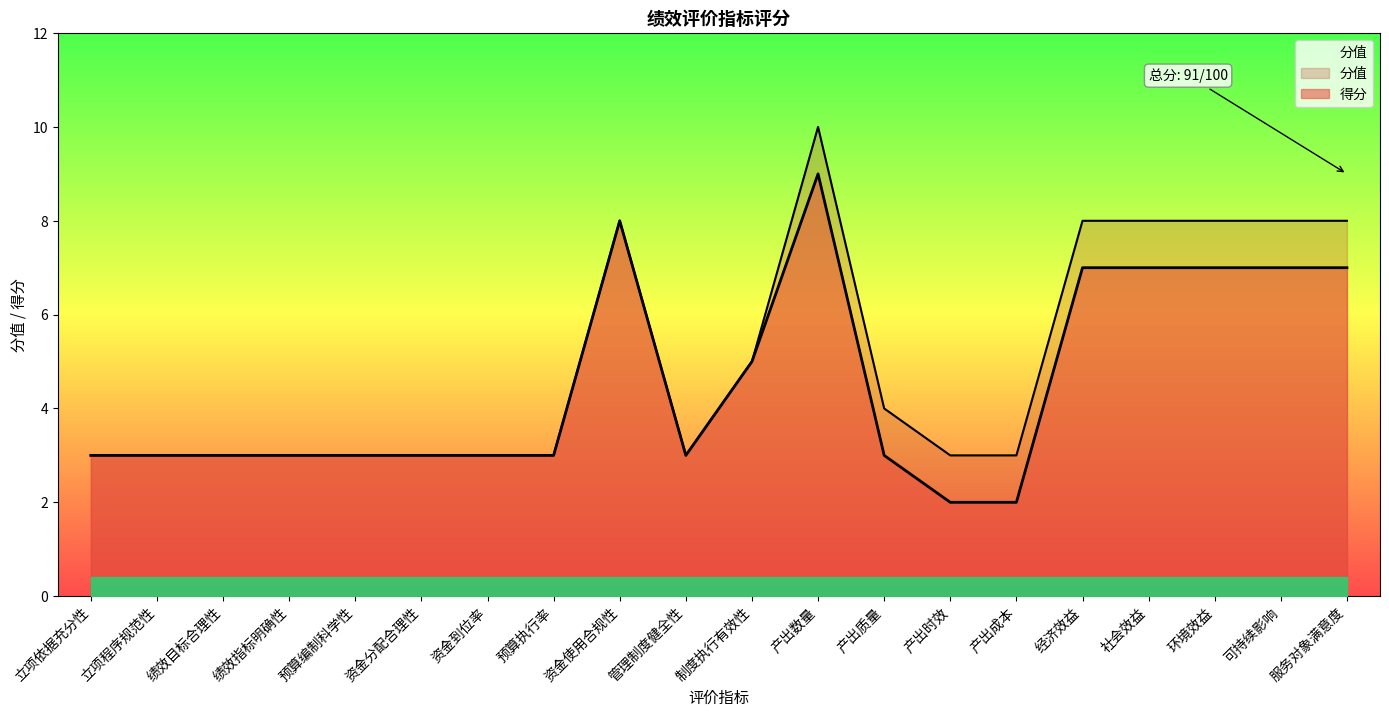

How many data points does each series have?

20